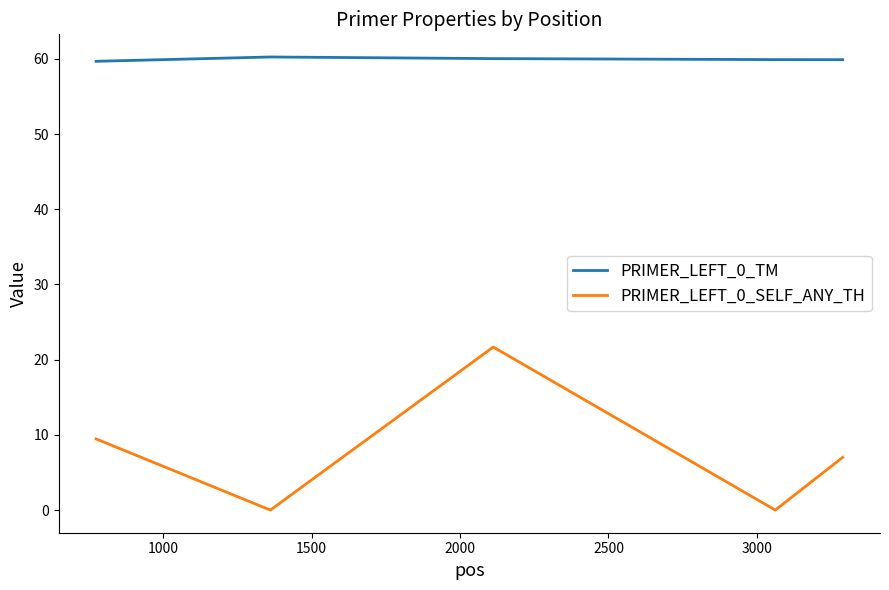

What is the difference between the maximum and minimum values in the PRIMER_LEFT_0_SELF_ANY_TH series?

21.7